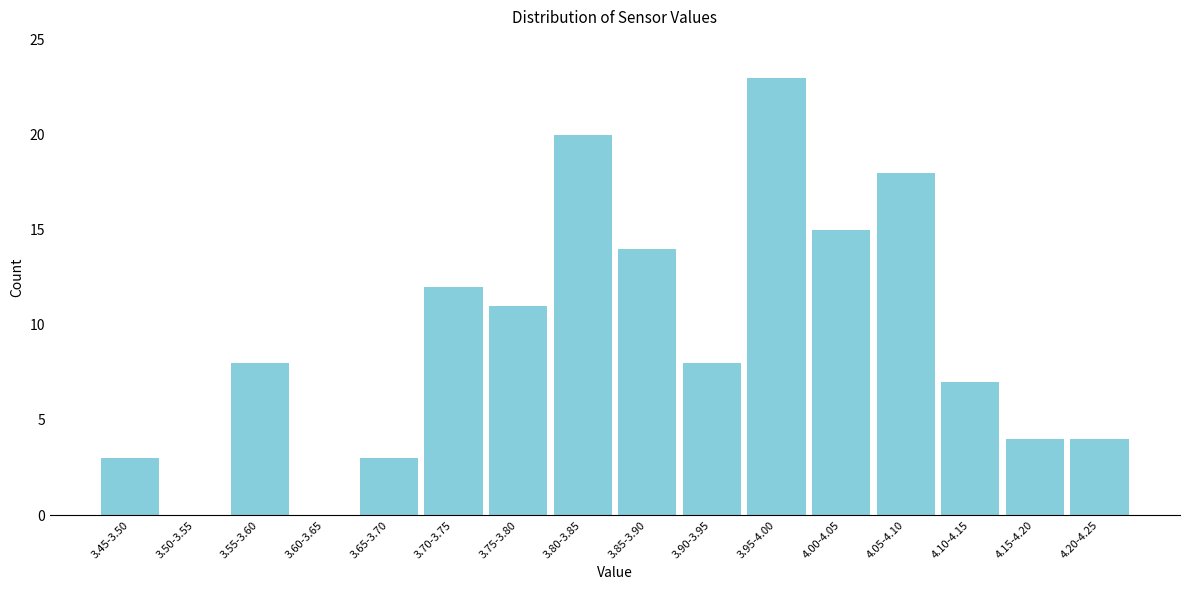

Reading left to right, transcribe all the data shown in this chart.

3.45-3.50=3	3.50-3.55=0	3.55-3.60=8	3.60-3.65=0	3.65-3.70=3	3.70-3.75=12	3.75-3.80=11	3.80-3.85=20	3.85-3.90=14	3.90-3.95=8	3.95-4.00=23	4.00-4.05=15	4.05-4.10=18	4.10-4.15=7	4.15-4.20=4	4.20-4.25=4